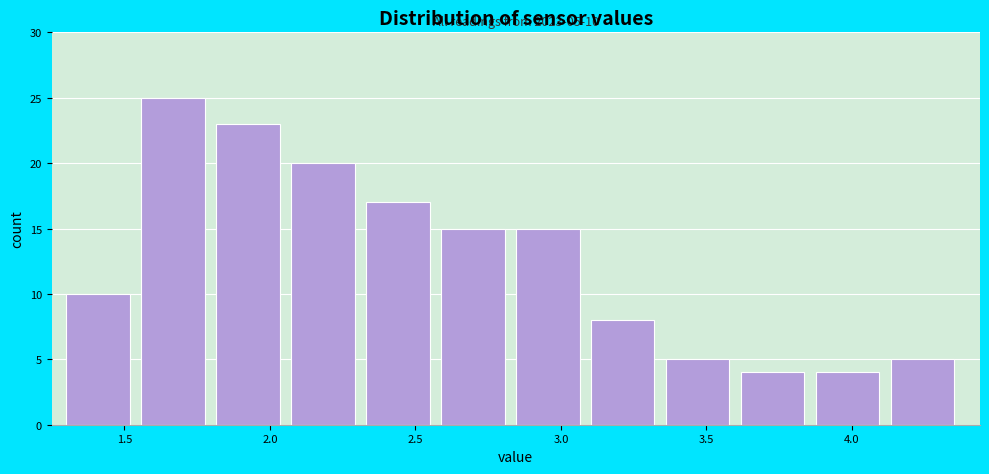

Which range on the x-axis has the tallest bar?

1.55 to 1.80